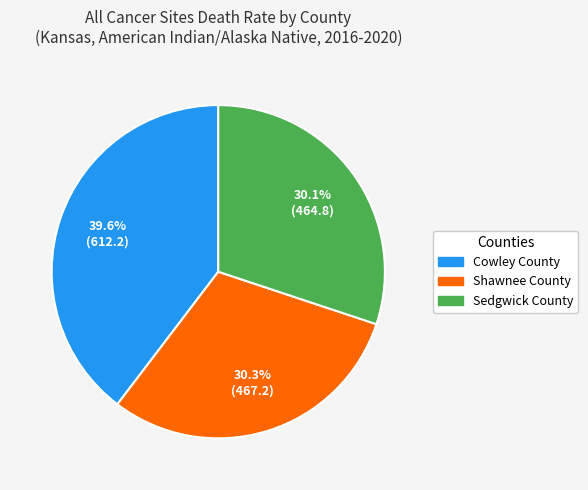

Approximately how many times larger is the value at Shawnee County compared to Cowley County?

0.8